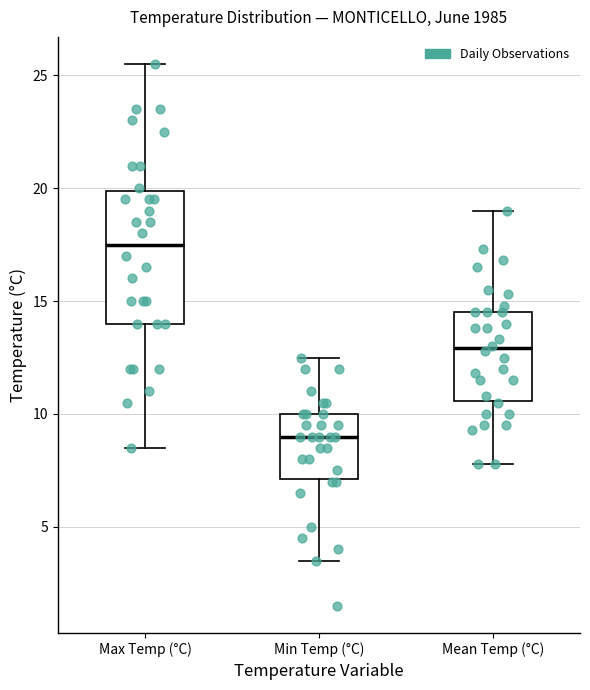

Which box is the tallest, from its lower edge to its upper edge?

Max Temp (°C)